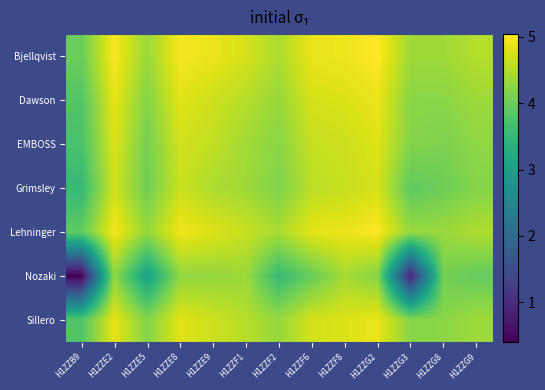

At how many categories does at least one series exceed 3?

13